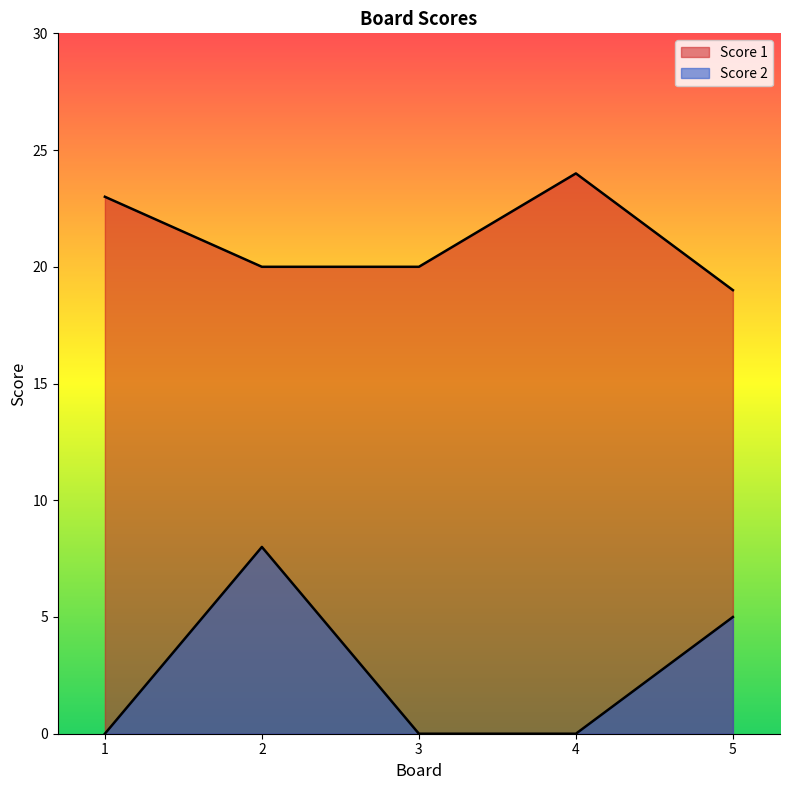

True or false: Score 1 and Score 2 cross at least once.

False